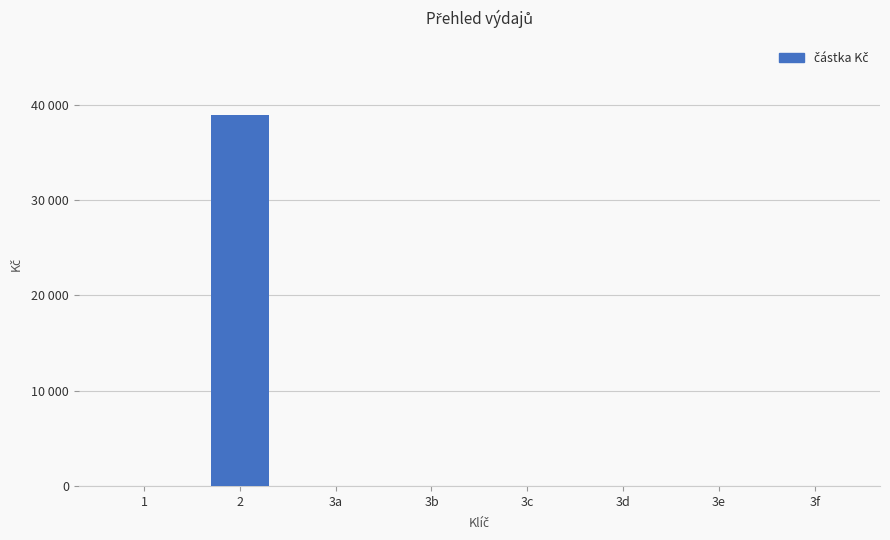

List the labels in order of value, smallest first.

1, 3a, 3b, 3c, 3d, 3e, 3f, 2